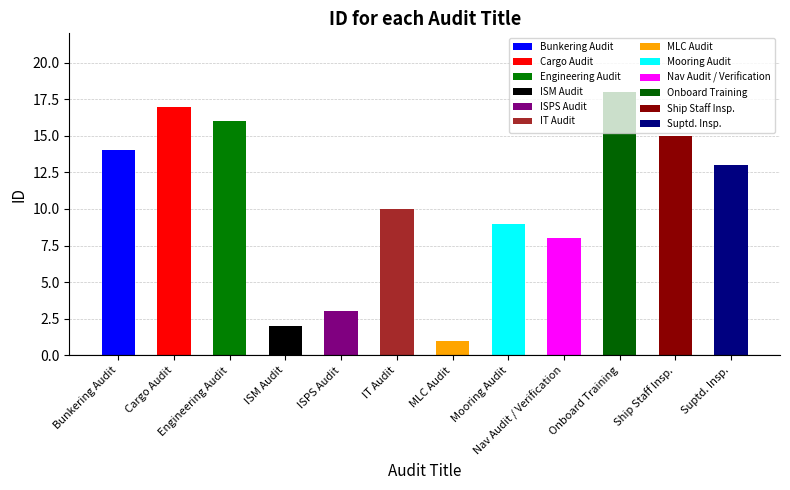

At which category does the chart reach its minimum across all series?

MLC Audit